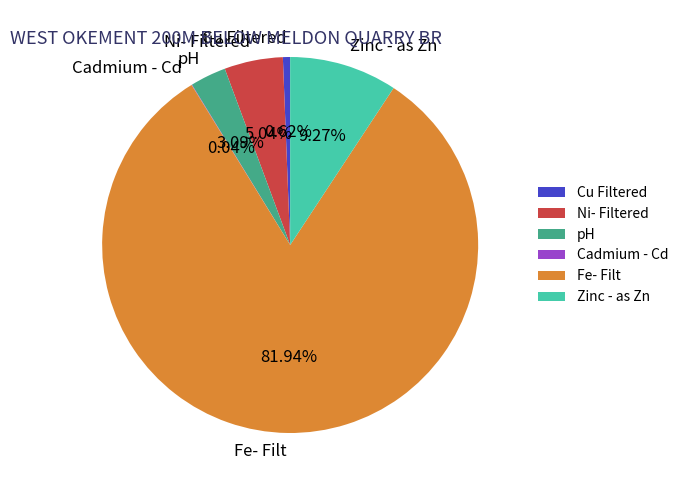

To the nearest percent, what is the difference between the pH and Cu Filtered slice percentages?

2%